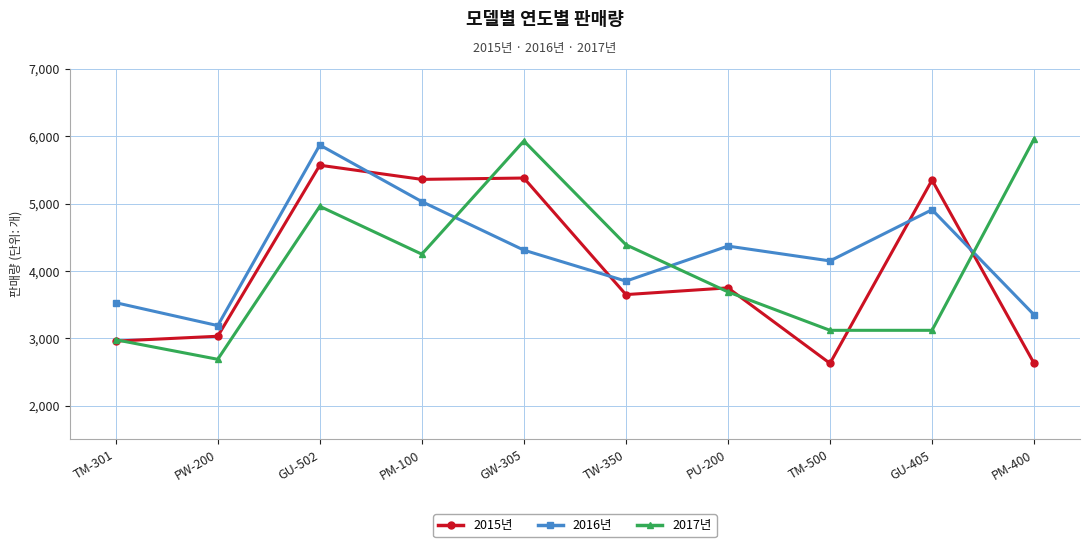

What is the label of the 2nd point from the left?

PW-200